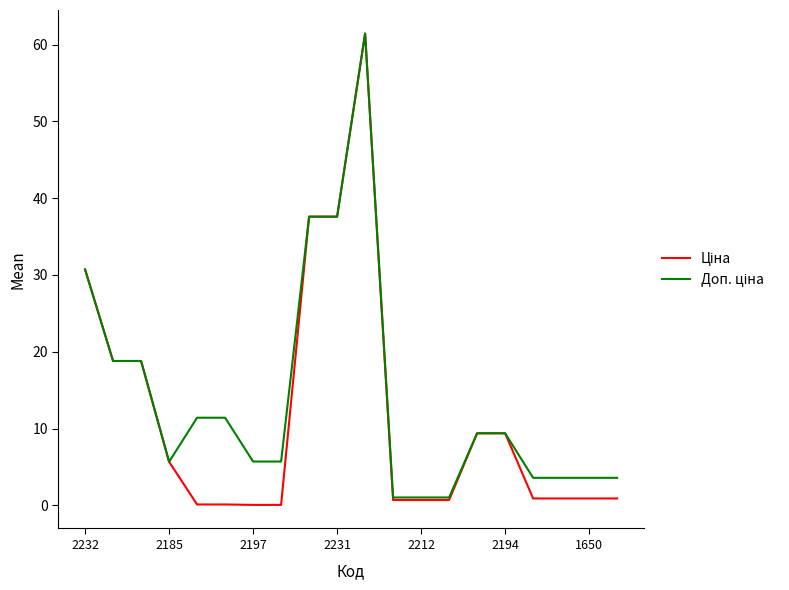

What is the greatest value displayed?

61.4